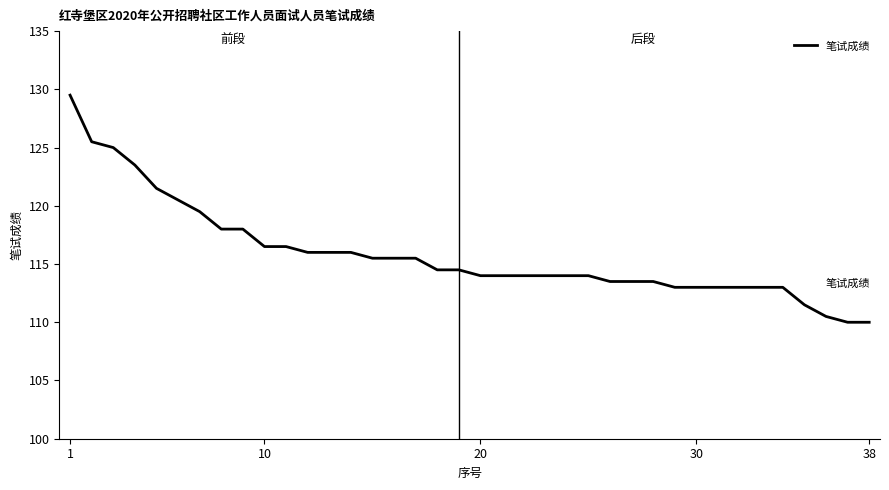

What is the difference between the maximum and minimum values?

19.5